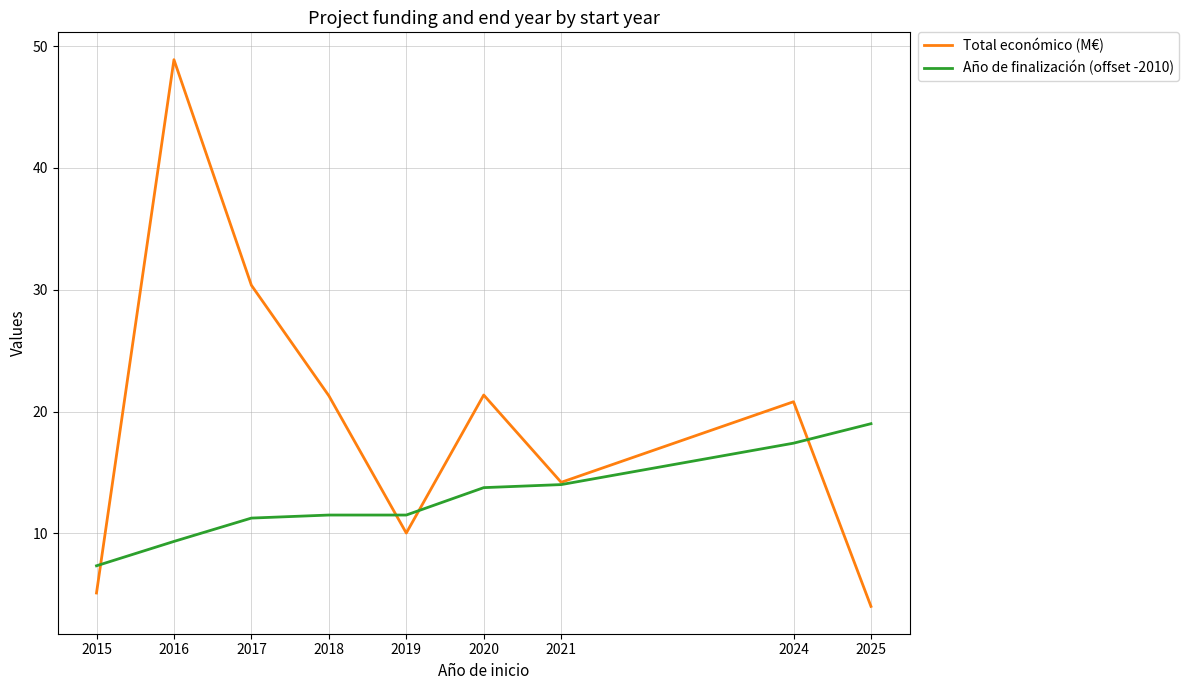

List the series in order of their peak value, highest first.

Total económico (M€), Año de finalización (offset -2010)